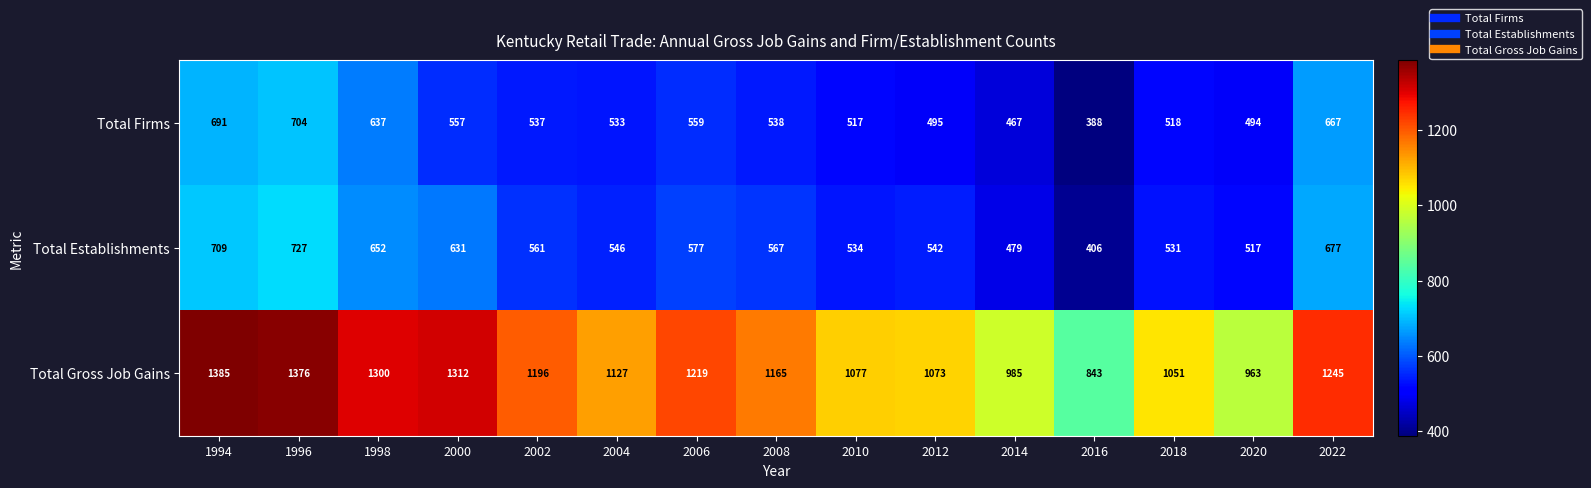

What is the difference between the highest and lowest values at 1996?

672